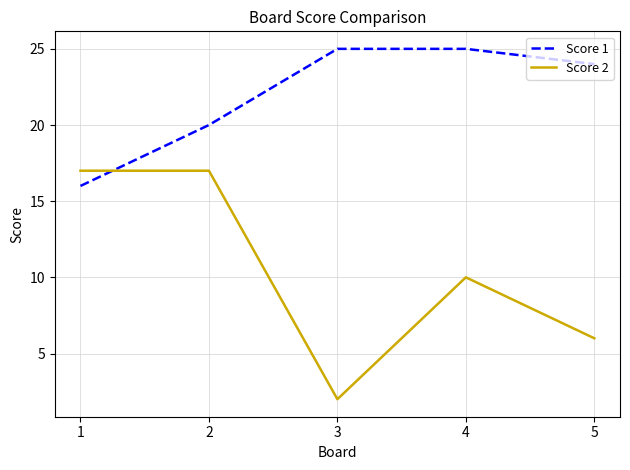

Where does the Score 2 series first go above 10?

1